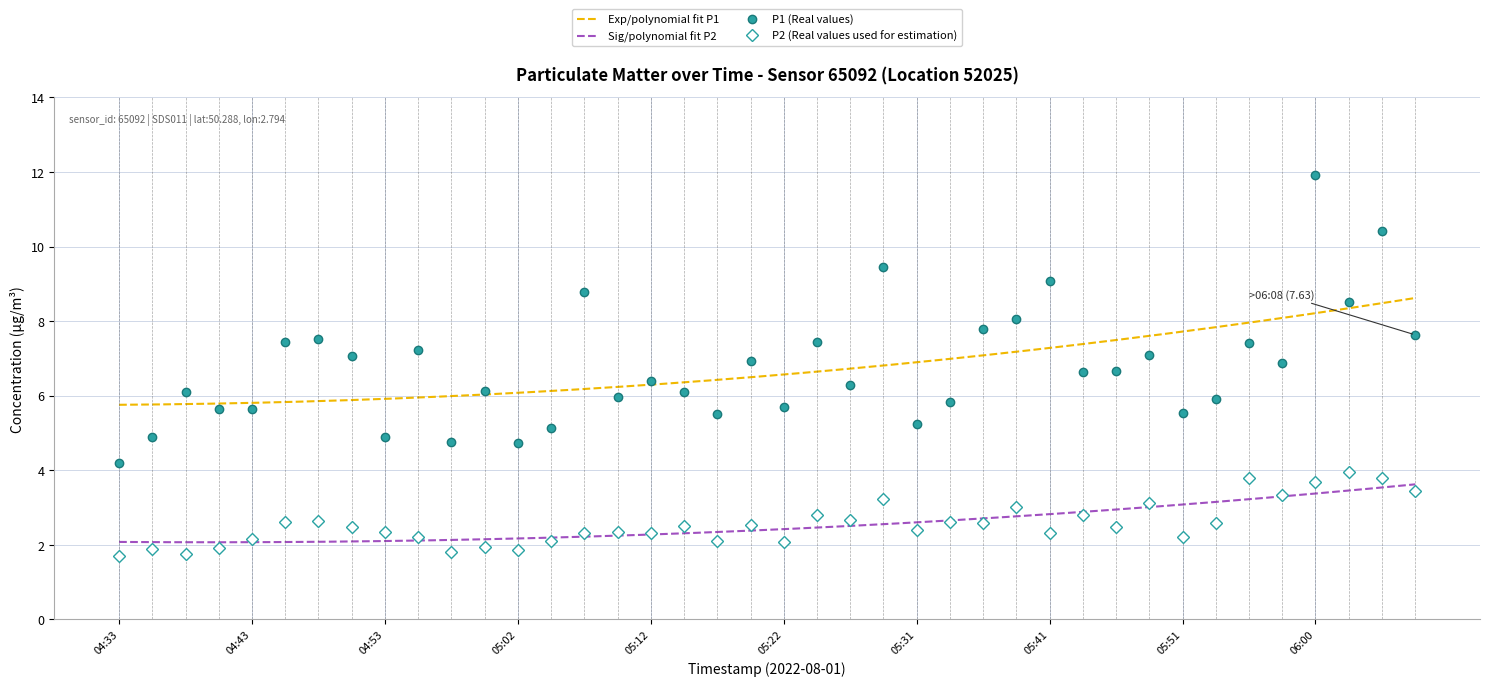

The value of P2 at 05:07 is 2.3. True or false?

True